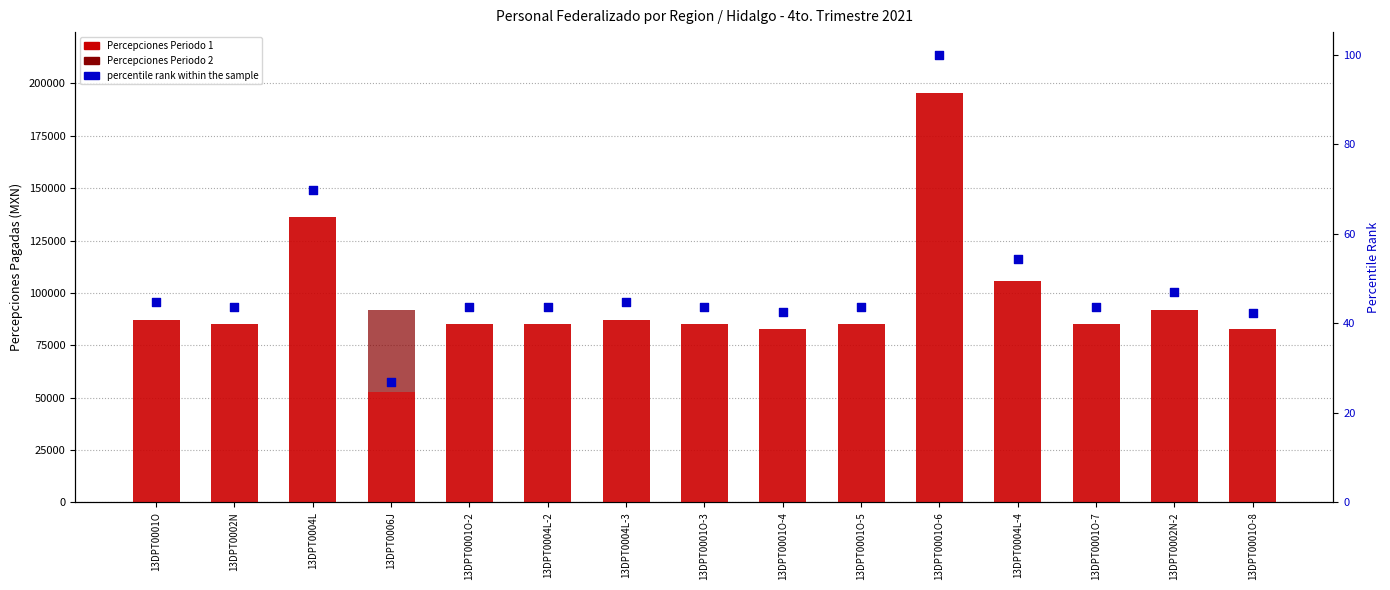

At which category is the sum across all series the highest?

13DPT0001O-6